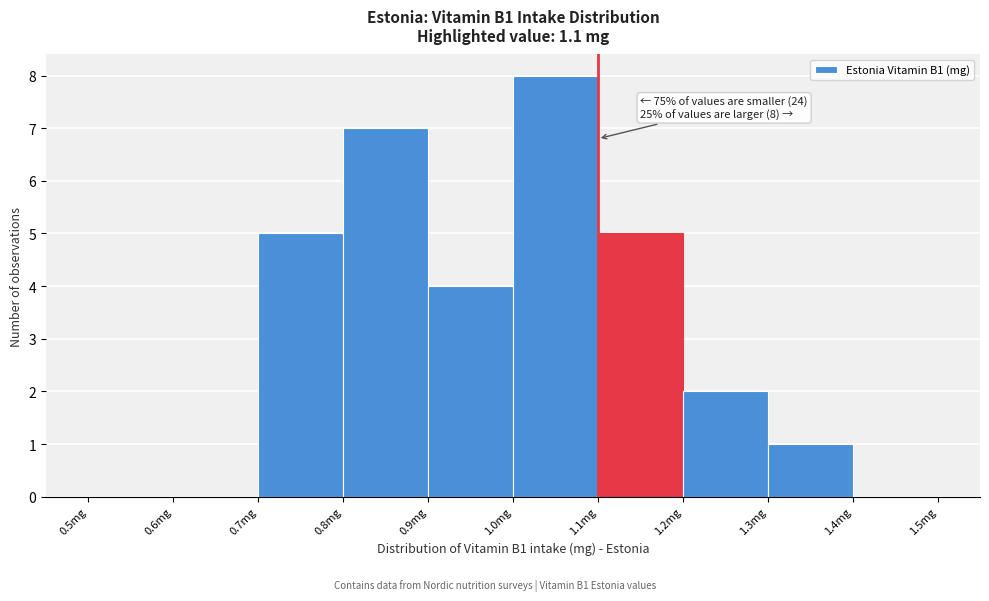

Which range on the x-axis has the tallest bar?

1.0 to 1.1